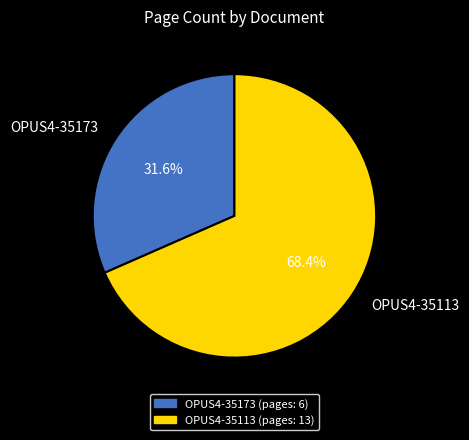

To the nearest percent, what percentage of the pie is OPUS4-35113?

68%